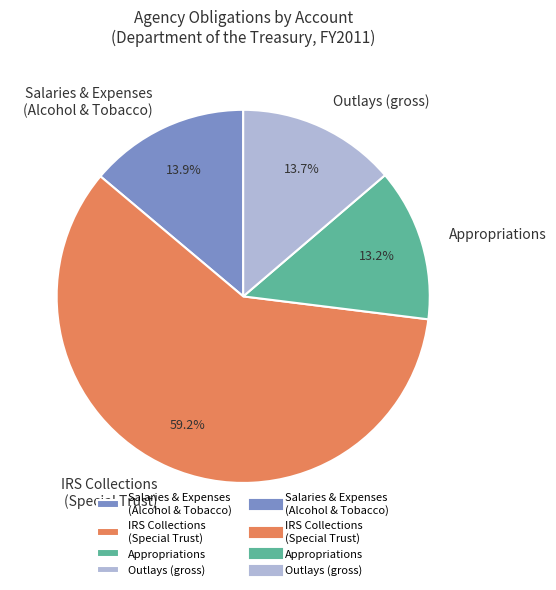

Which category has the biggest portion of the pie?

IRS Collections (Special Trust)